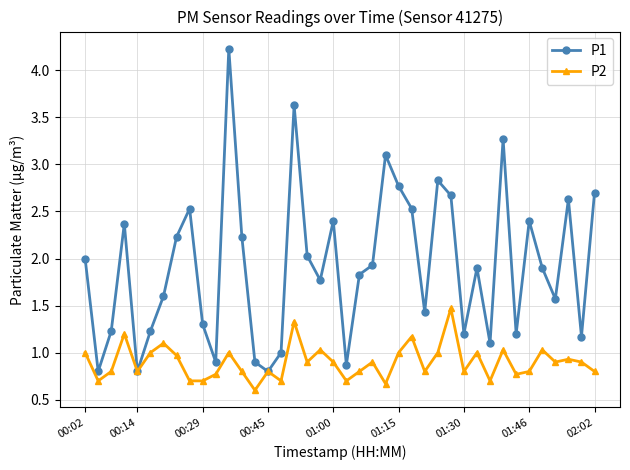

Which series has the widest spread of values?

P1